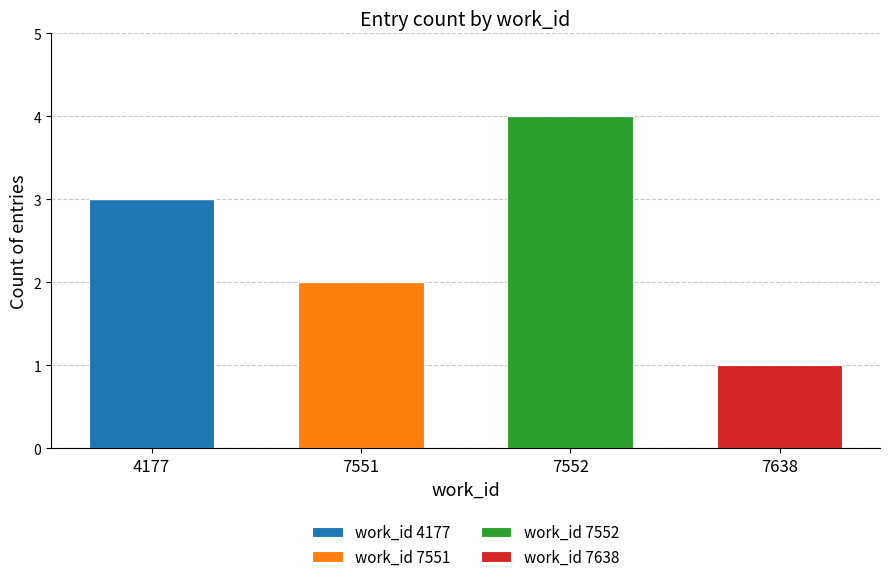

Is it true that work_id 4177 equals -1 at 7552?

False